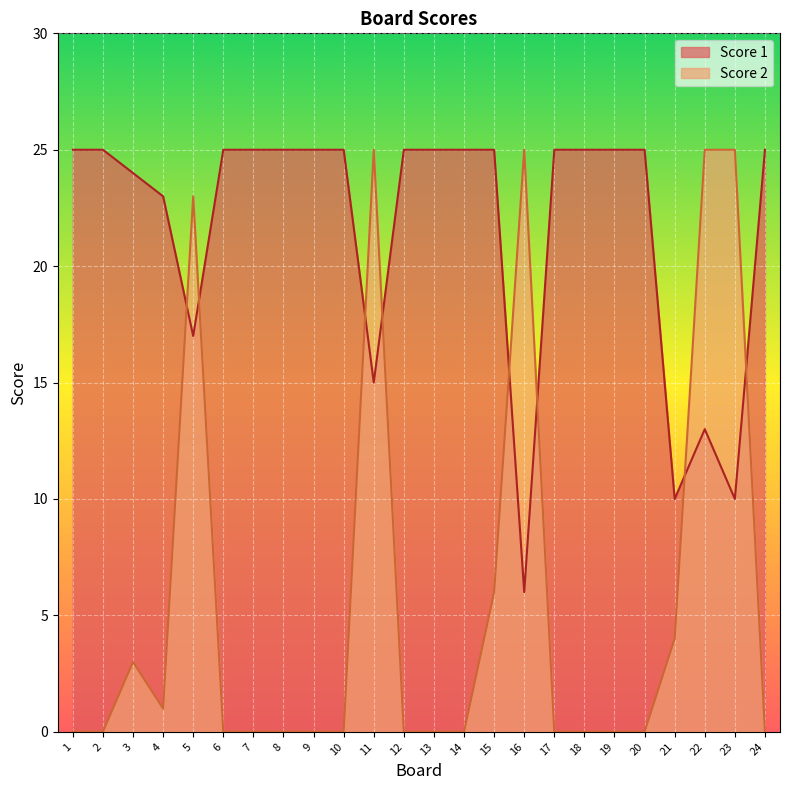

Between 9 and 15, which is larger?

9